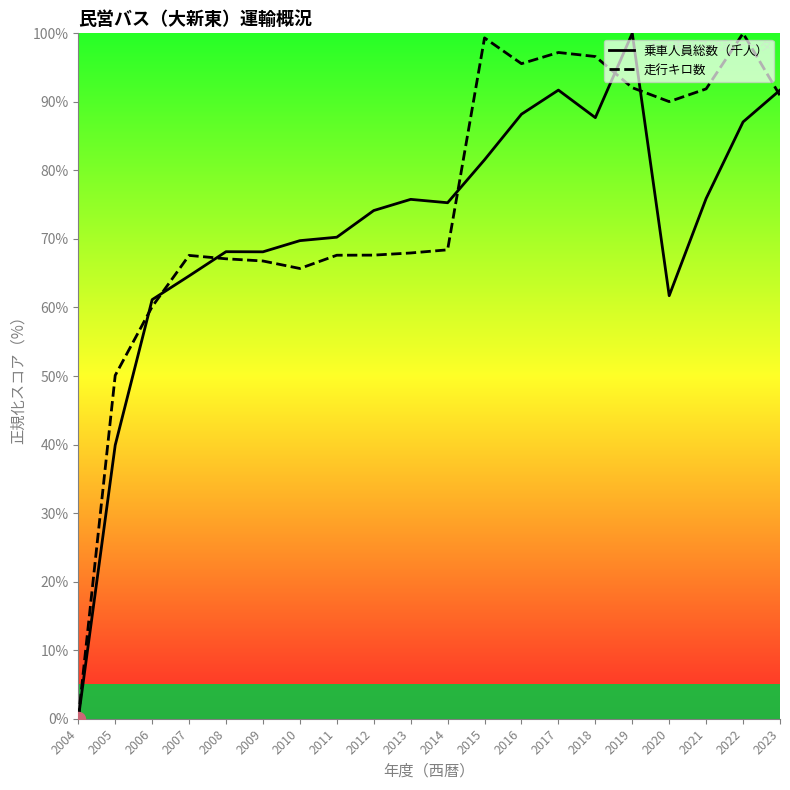

What is the maximum value shown in the chart?

100.0